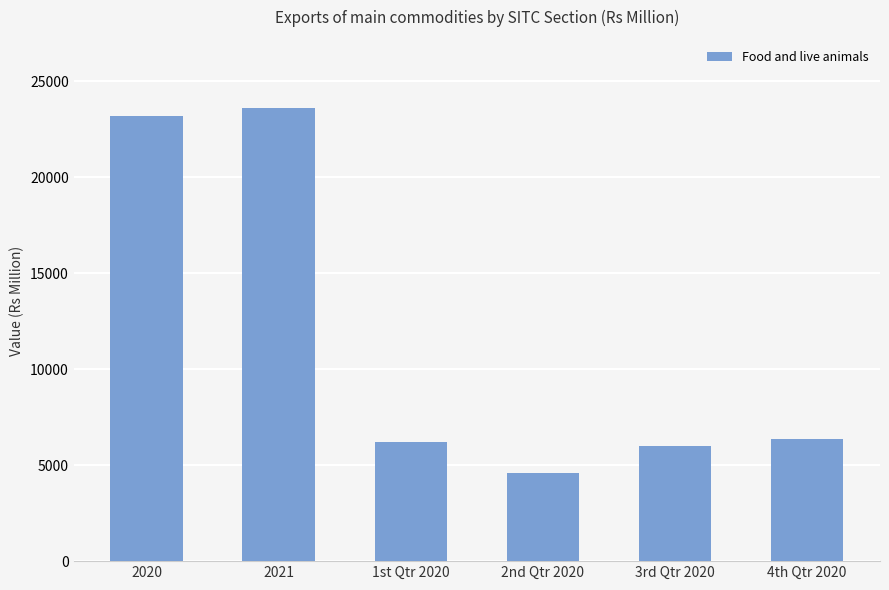

What is the smallest value displayed?

4584